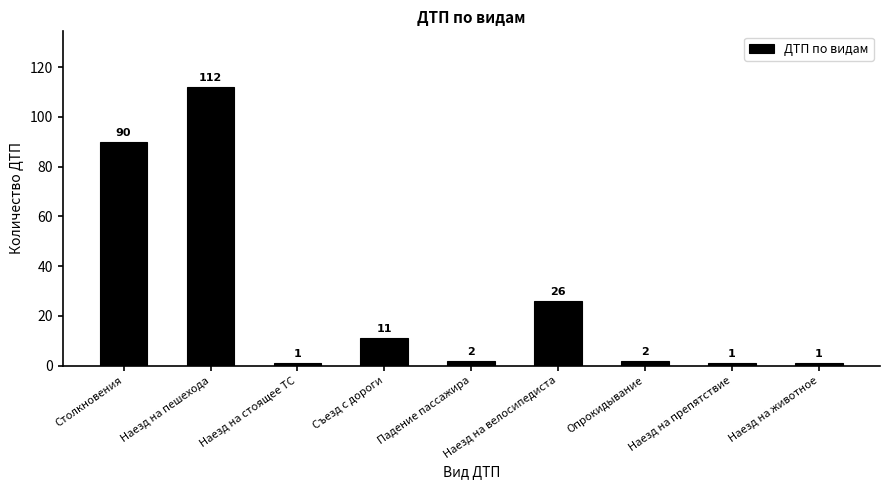

What position from the left is Столкновения?

1